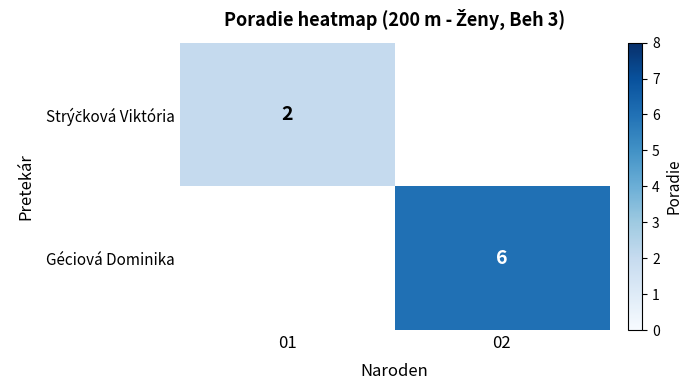

The value of Géciová Dominika at 02 is 6. True or false?

True